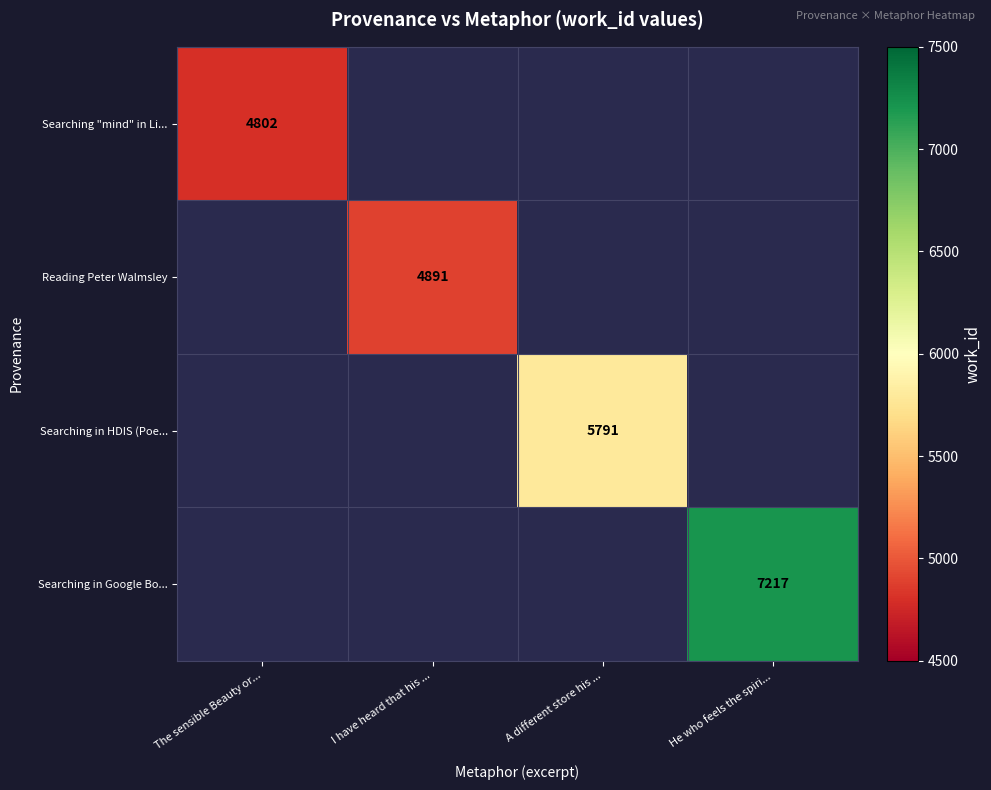

True or false: Searching "mind" in Li... has a value of 7851 at The sensible Beauty or....

False